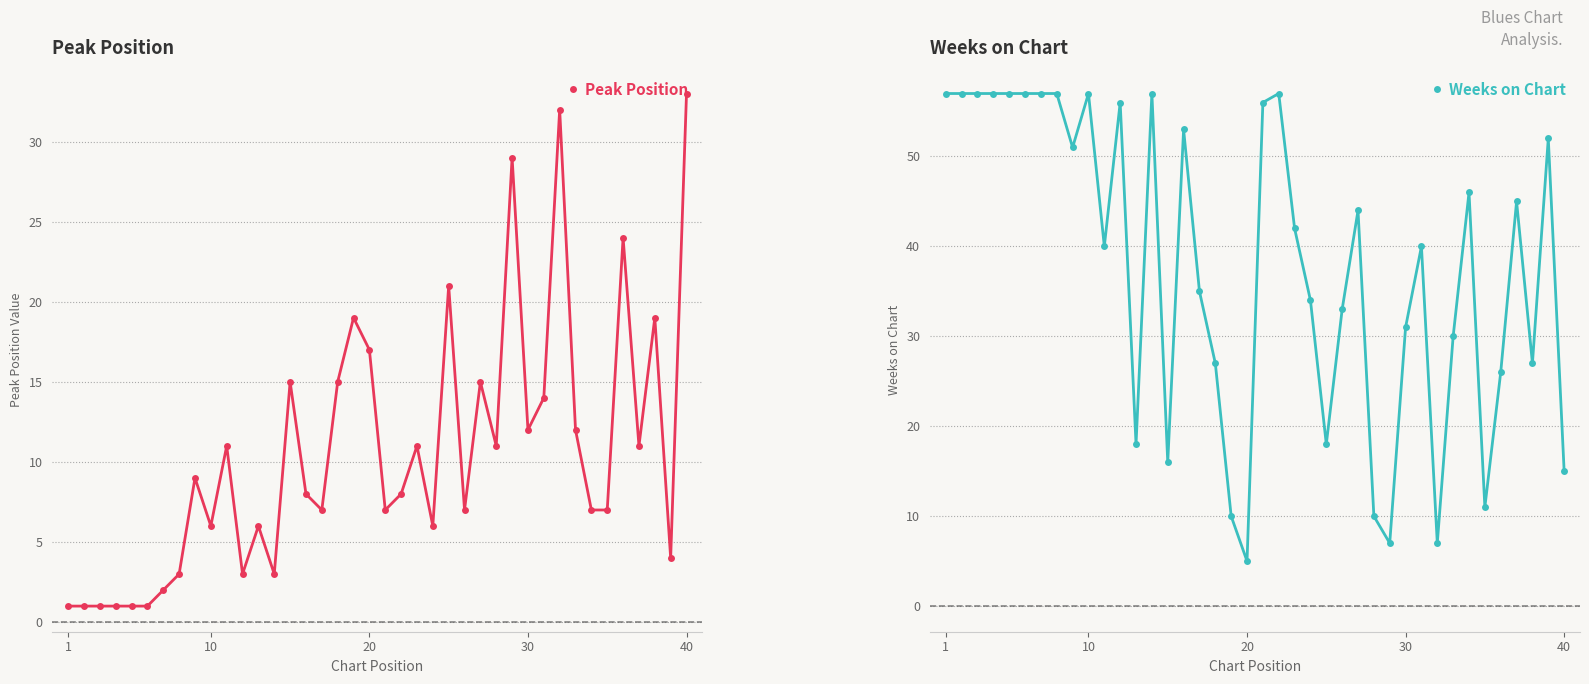

Count the number of categories in the chart.

40